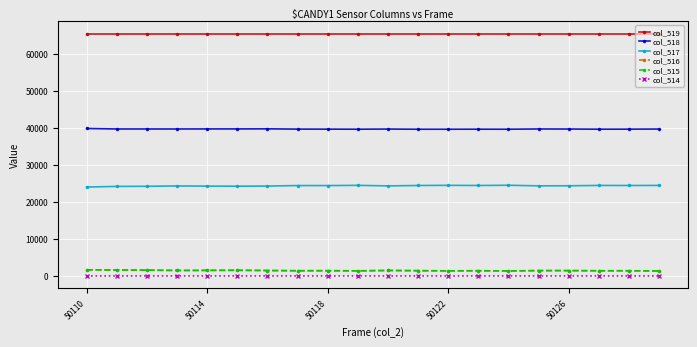

How many lines are shown in the chart?

6